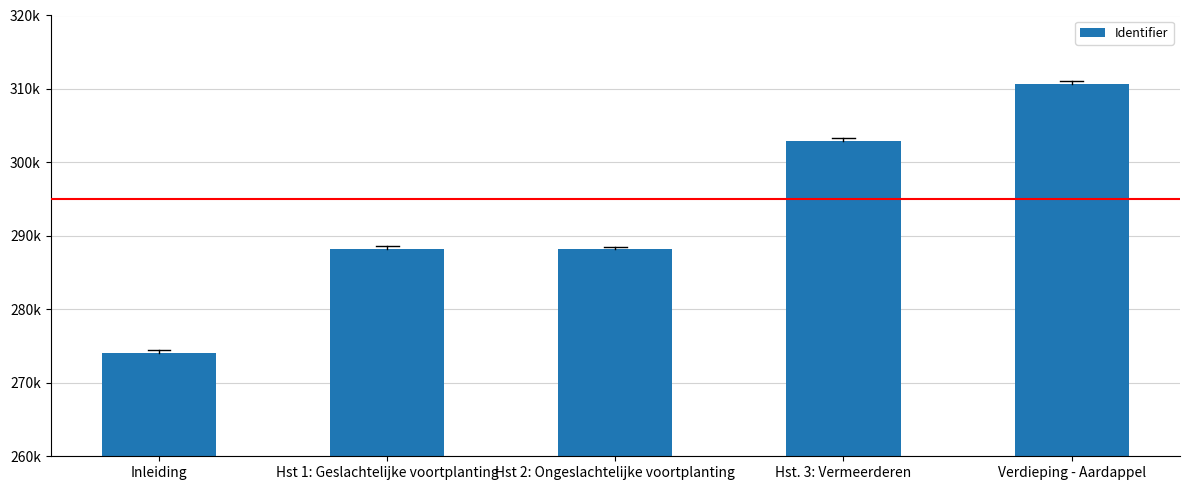

Reading right to left, list all the values displayed in this chart.

Verdieping - Aardappel=310665	Hst. 3: Vermeerderen=302952	Hst 2: Ongeslachtelijke voortplanting=288182	Hst 1: Geslachtelijke voortplanting=288198	Inleiding=274078